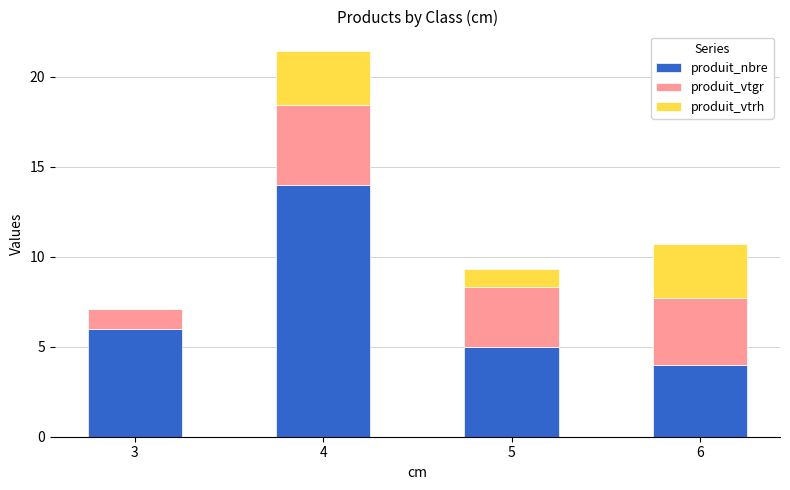

How many data points does each series have?

4